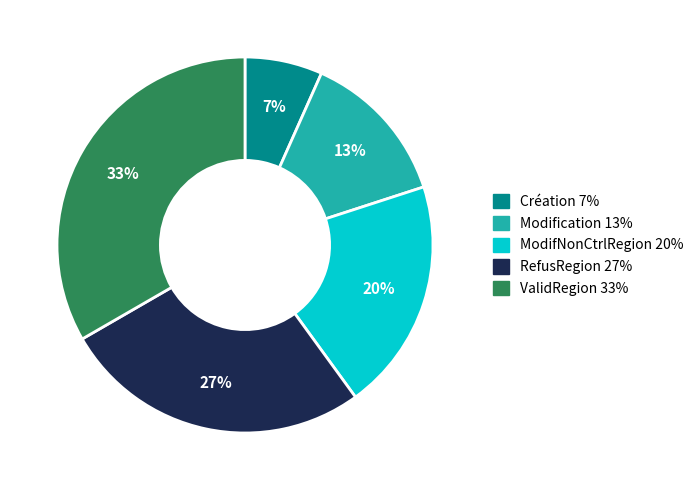

Approximately how many times larger is the value at ModifNonCtrlRegion compared to ValidRegion?

0.6